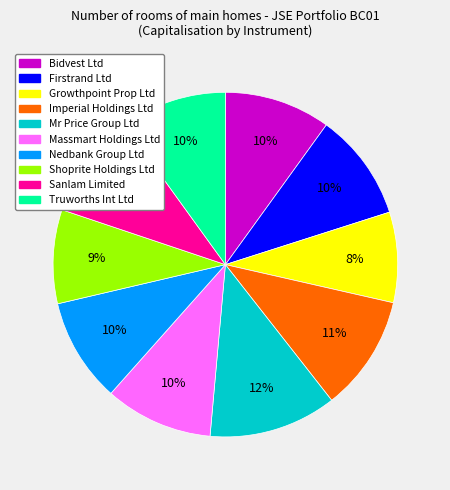

To the nearest percent, what is the difference between the Firstrand Ltd and Growthpoint Prop Ltd slice percentages?

2%